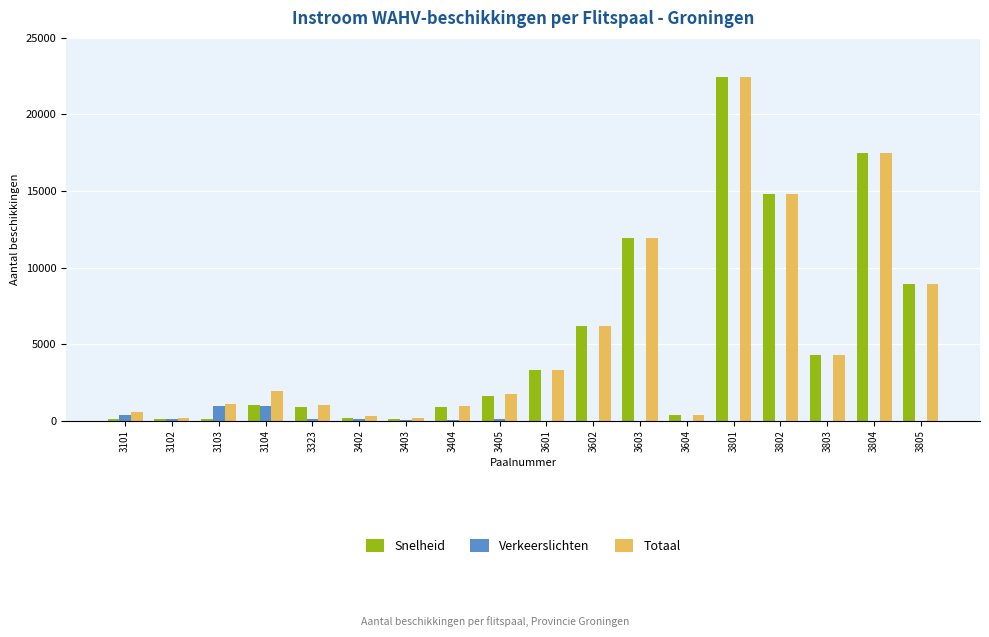

Count the number of categories in the chart.

18